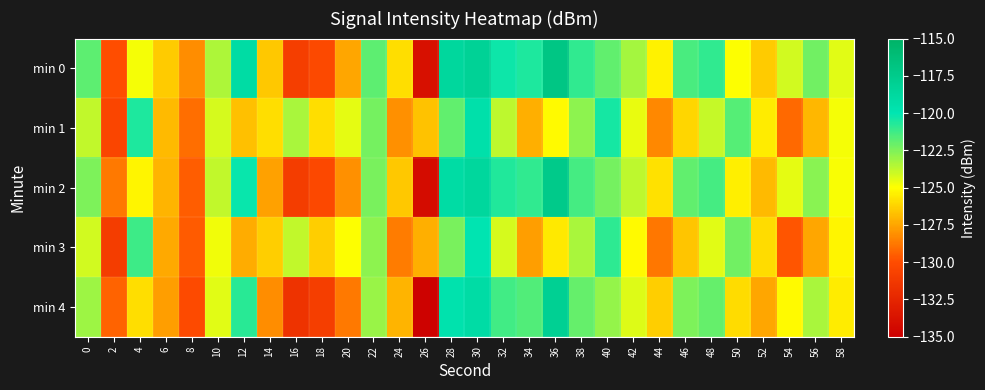

At which category is the sum across all series the highest?

30